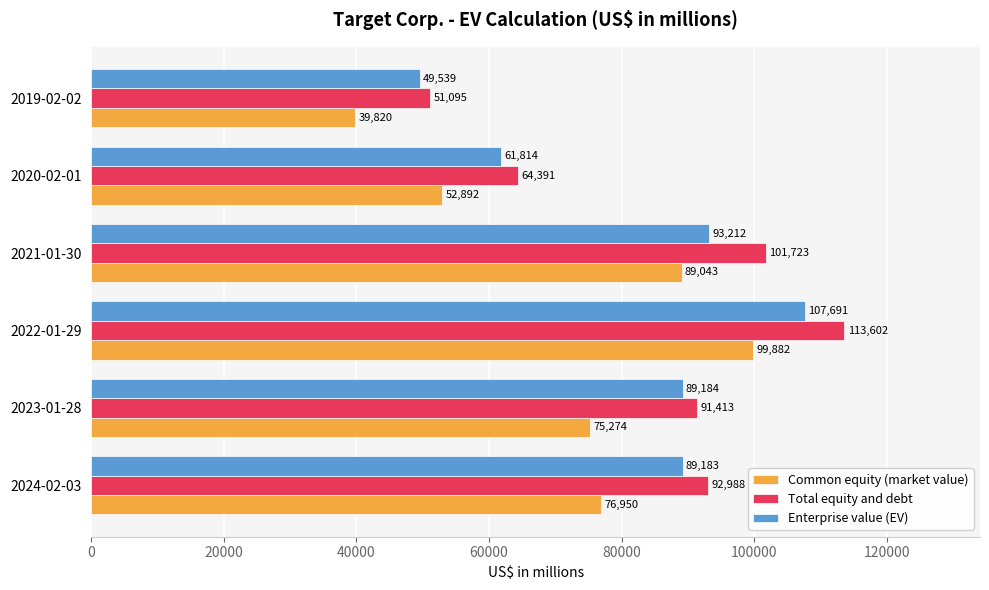

Which category has the lowest value in the Total equity and debt series?

2019-02-02